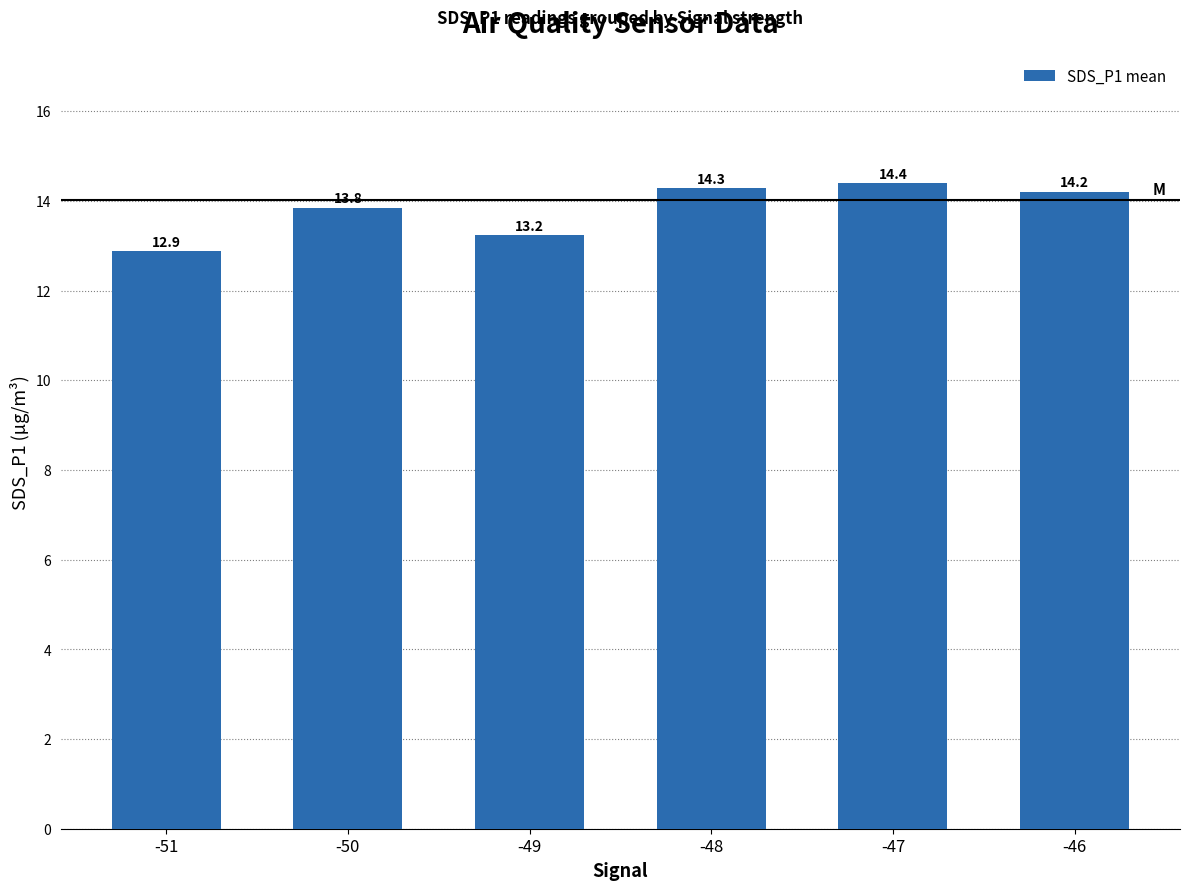

What is the minimum value shown in the chart?

12.9